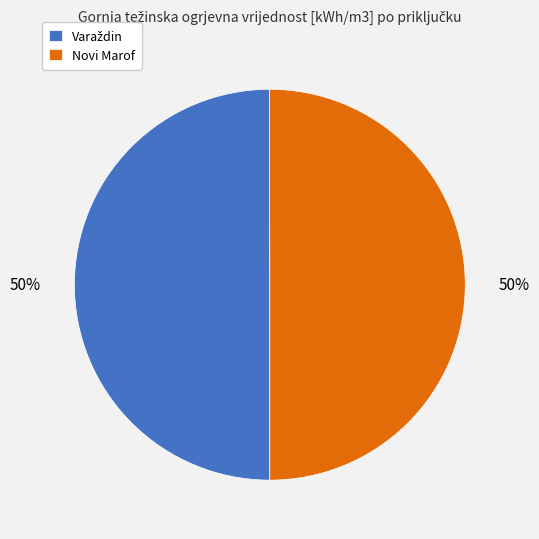

To the nearest percent, what is the average slice percentage?

50%